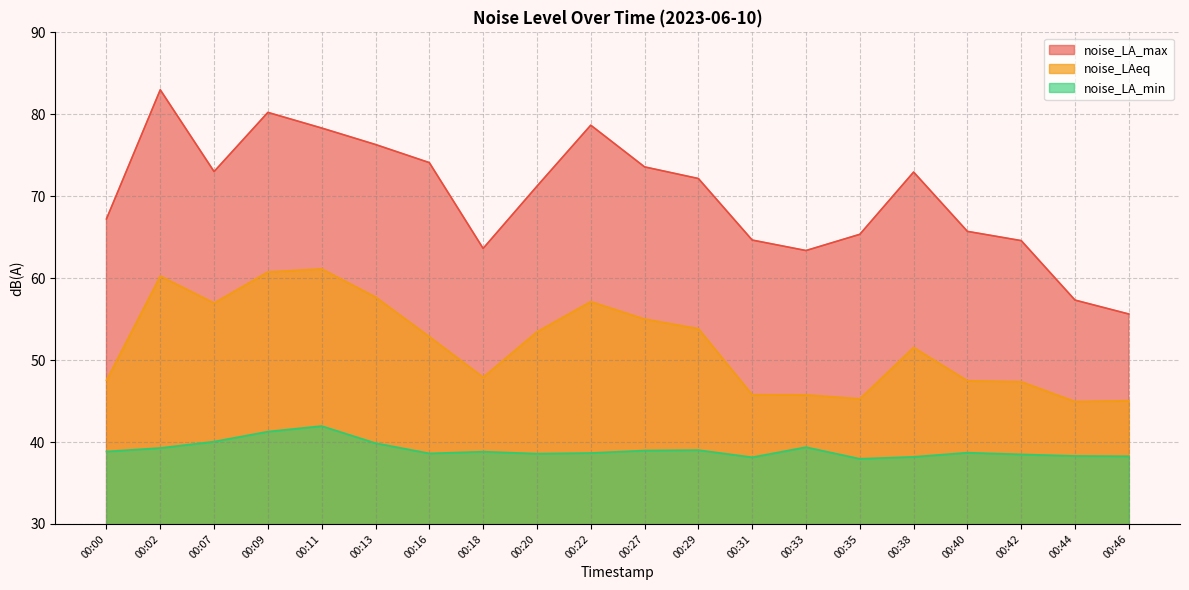

Rank the series at 00:11 from lowest to highest value.

noise_LA_min, noise_LAeq, noise_LA_max